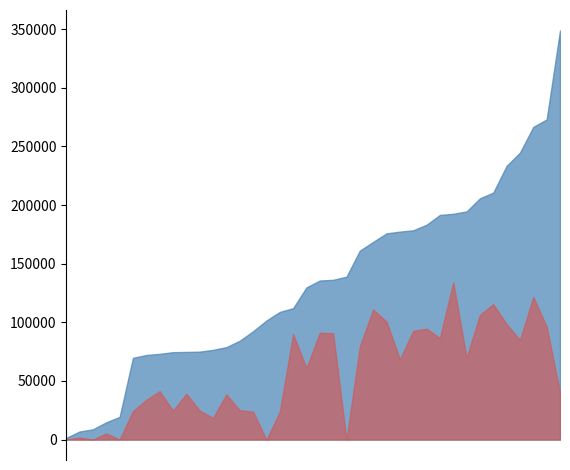

Reading left to right, extract all data points from this chart.

Total Wages: 1443	6858	8727	14742	19316	69668	72093	73089	74520	74720	74958	76507	78808	84261	92346	101514	108836	112040	129716	135621	136228	138891	161135	168565	175855	177323	178458	183181	191563	192535	194549	205747	210631	233454	244727	266639	272996	348889
Total Retirement & Health Contribution: 0	1666	0	5190	0	24347	33841	41255	24695	39002	24663	18406	38548	25001	23738	0	23571	89952	60971	91201	90707	0	79554	110888	100659	68394	92778	94539	86624	134069	69779	106452	115378	98384	84973	121535	96227	40433